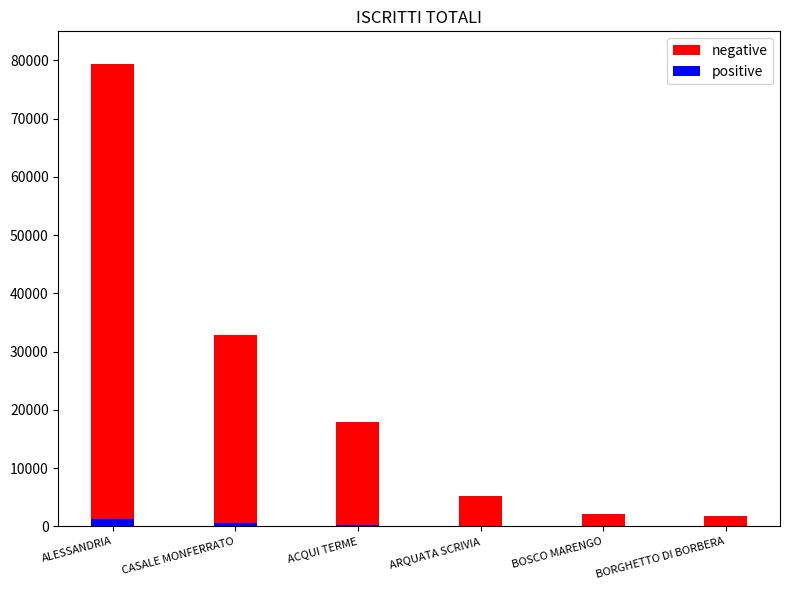

True or false: negative has a value of 9149 at ARQUATA SCRIVIA.

False